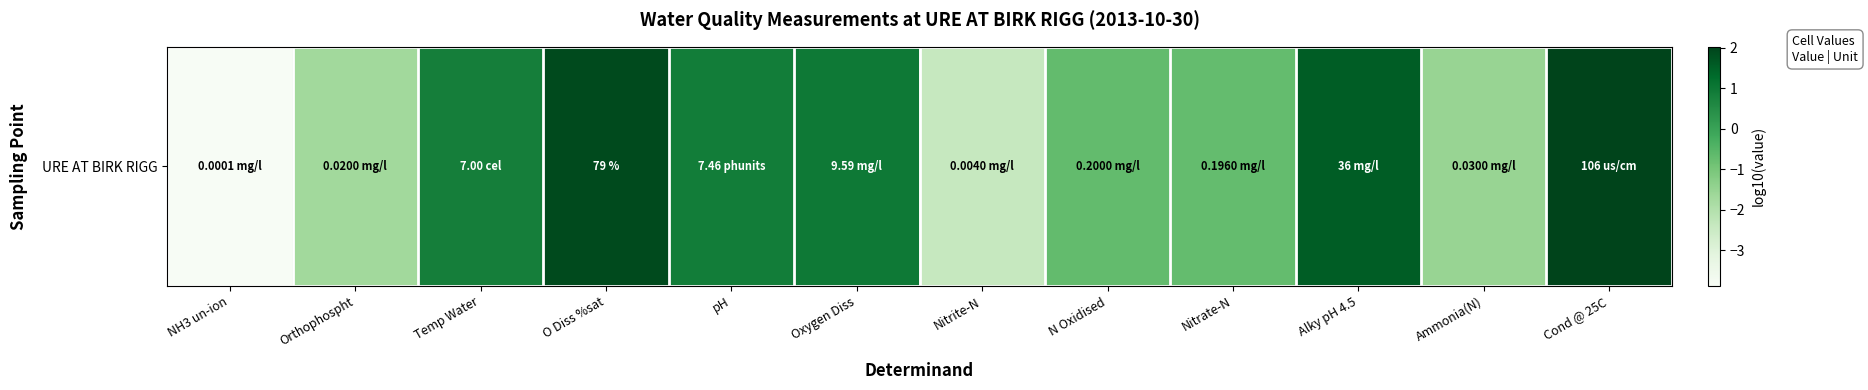

Reading left to right, extract all data points from this chart.

-3.9	-1.7	0.8	1.9	0.9	1.0	-2.4	-0.7	-0.7	1.6	-1.5	2.0